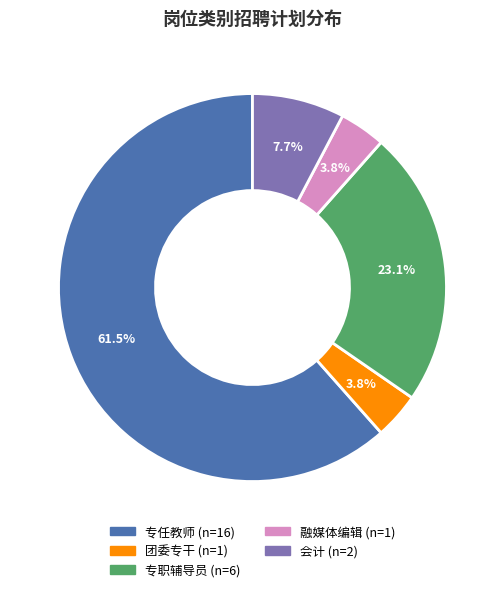

What percentage is the 专职辅导员 slice, to the nearest percent?

23%